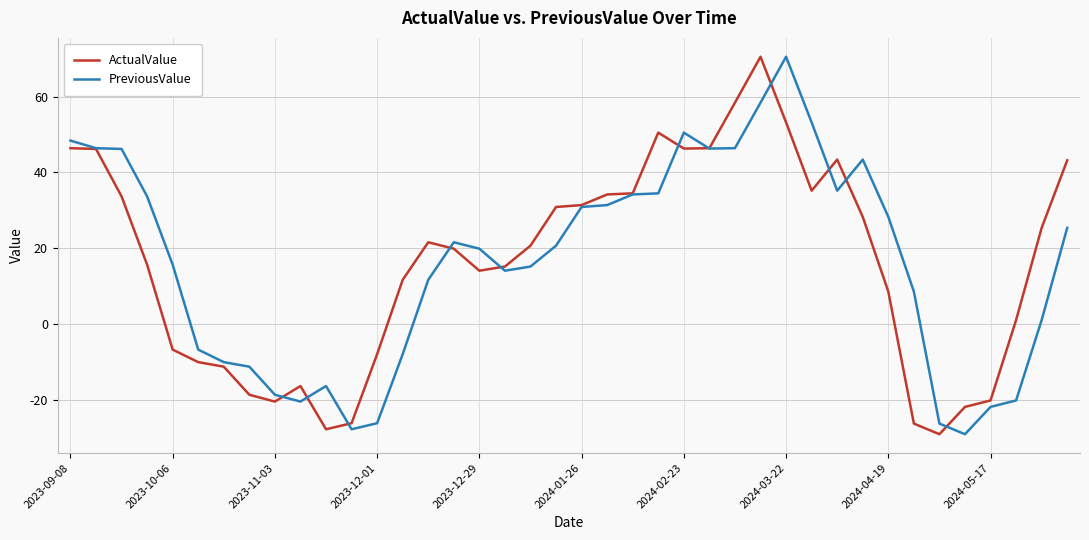

What is the maximum value shown in the chart?

70.5